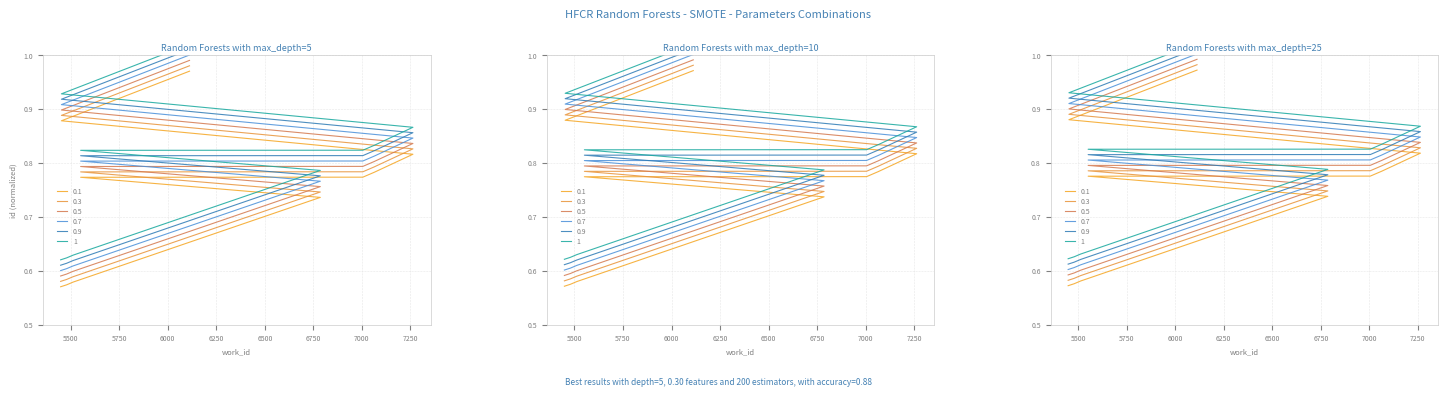

At how many categories does at least one series exceed 0?

10